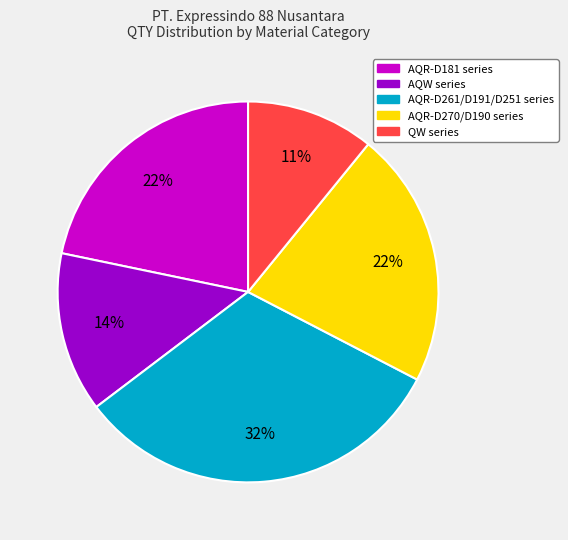

To the nearest percent, what is the average slice percentage?

20%